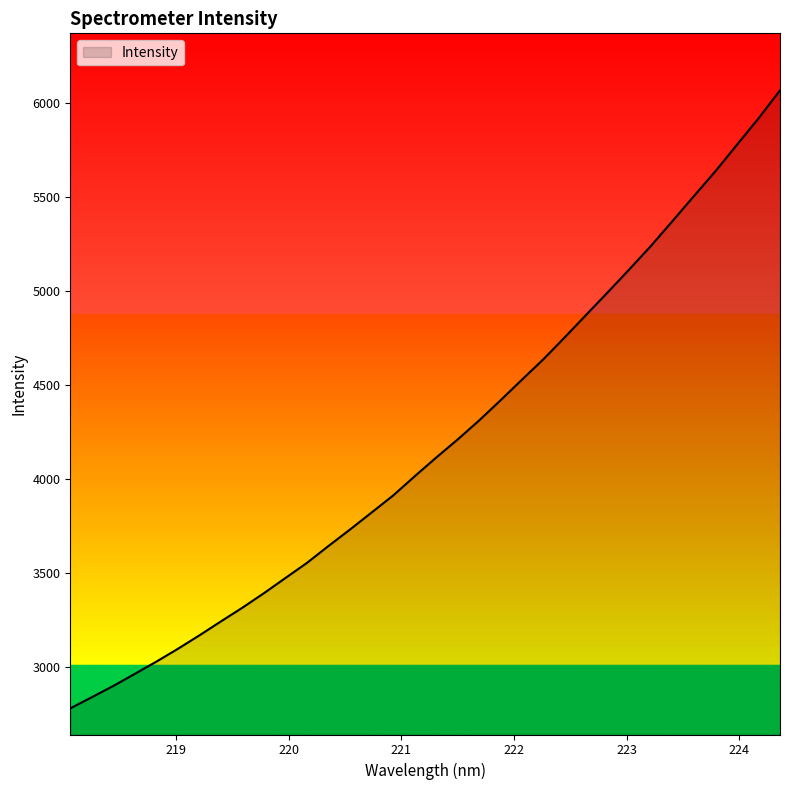

What is the greatest value displayed?

6065.2